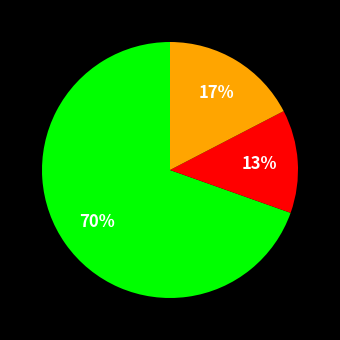

Is there a majority slice in this chart?

Yes